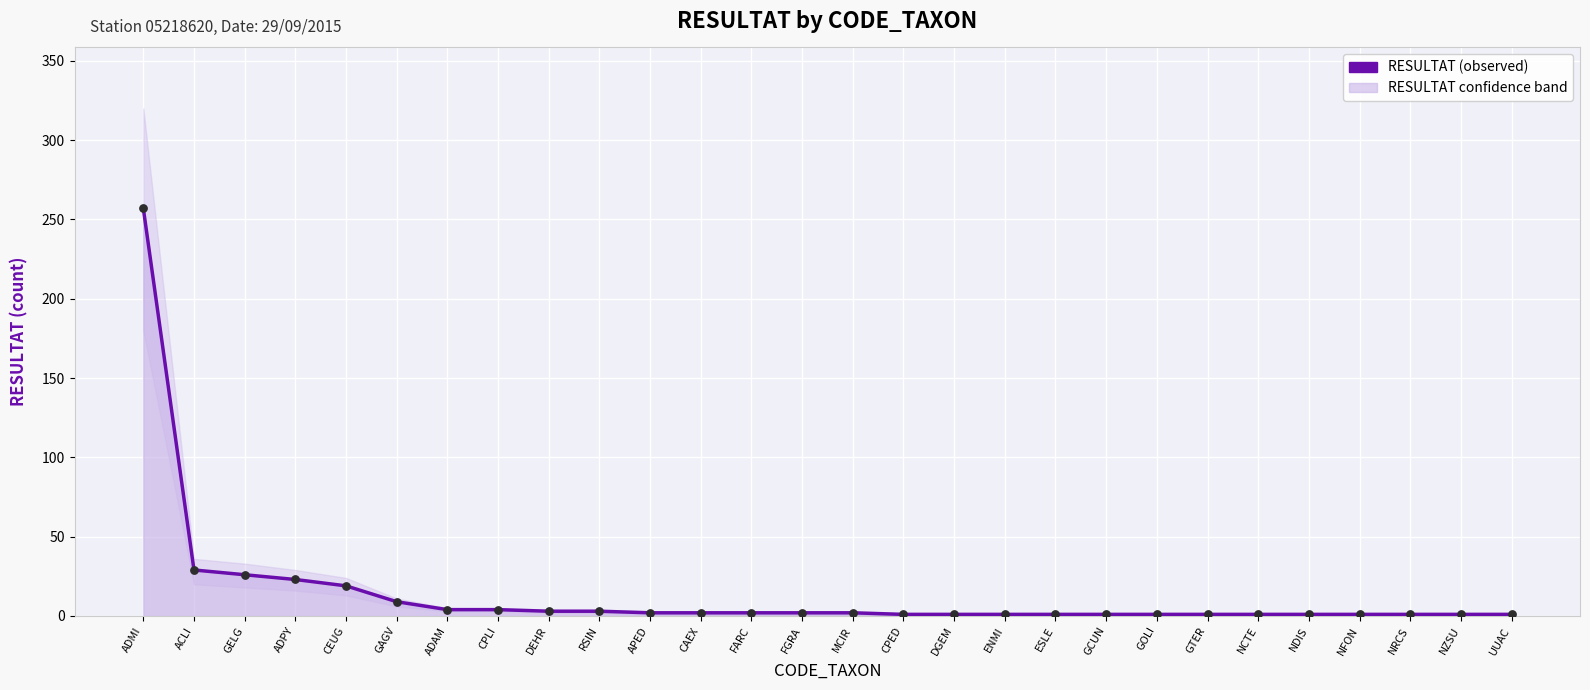

At how many categories does at least one series exceed 48?

1